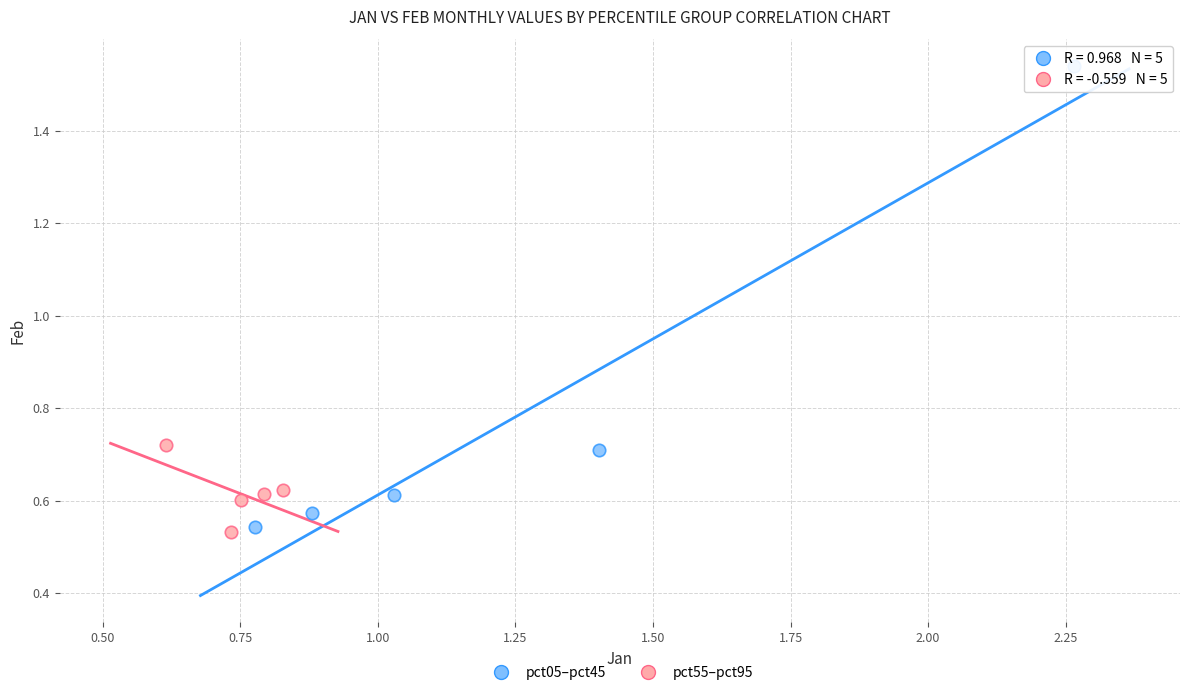

Which series has the widest spread of Y values?

pct05–pct45